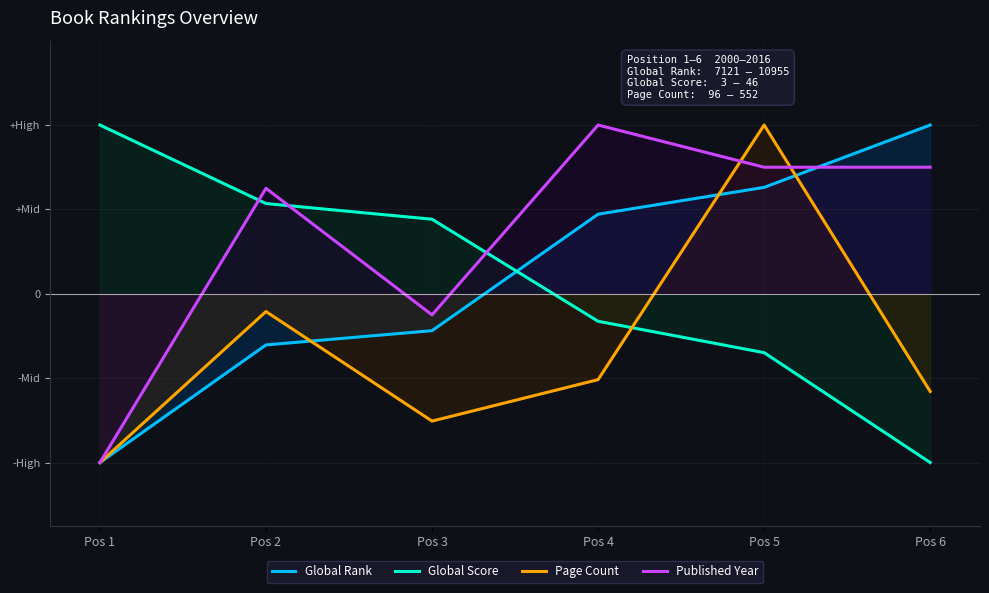

True or false: Published Year has a value of 183.7 at Pos 4.

False